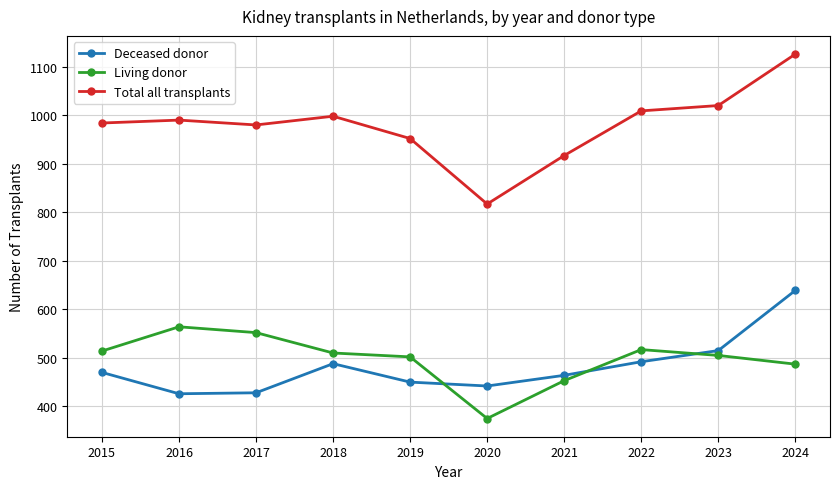

What is the difference between the highest and lowest values at 2016?

564